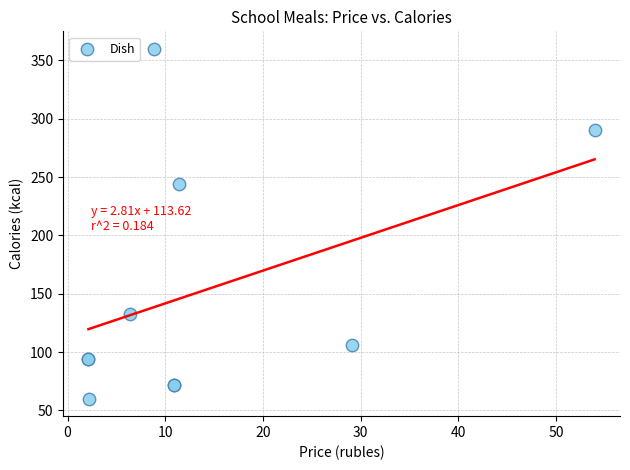

What Y value in the scatter plot is closest to 210?

243.8